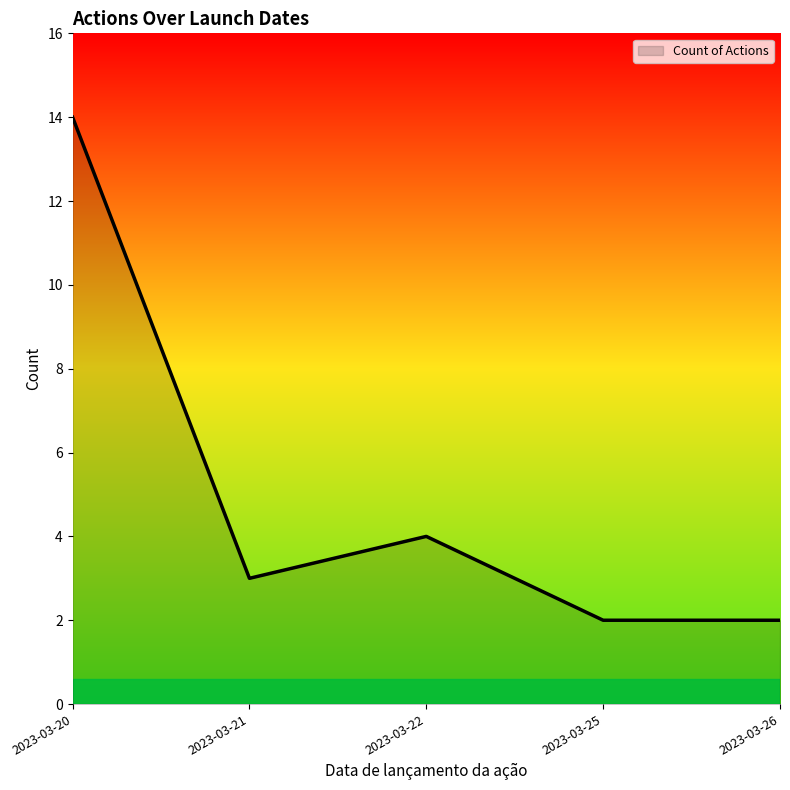

True or false: the data shows 2 at 2023-03-26.

True